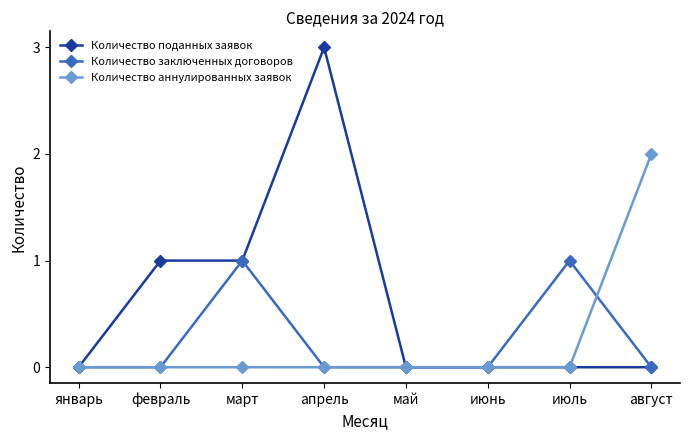

Reading left to right, what are all the values shown in this chart?

Количество поданных заявок: 0	1	1	3	0	0	0	0
Количество заключенных договоров: 0	0	1	0	0	0	1	0
Количество аннулированных заявок: 0	0	0	0	0	0	0	2